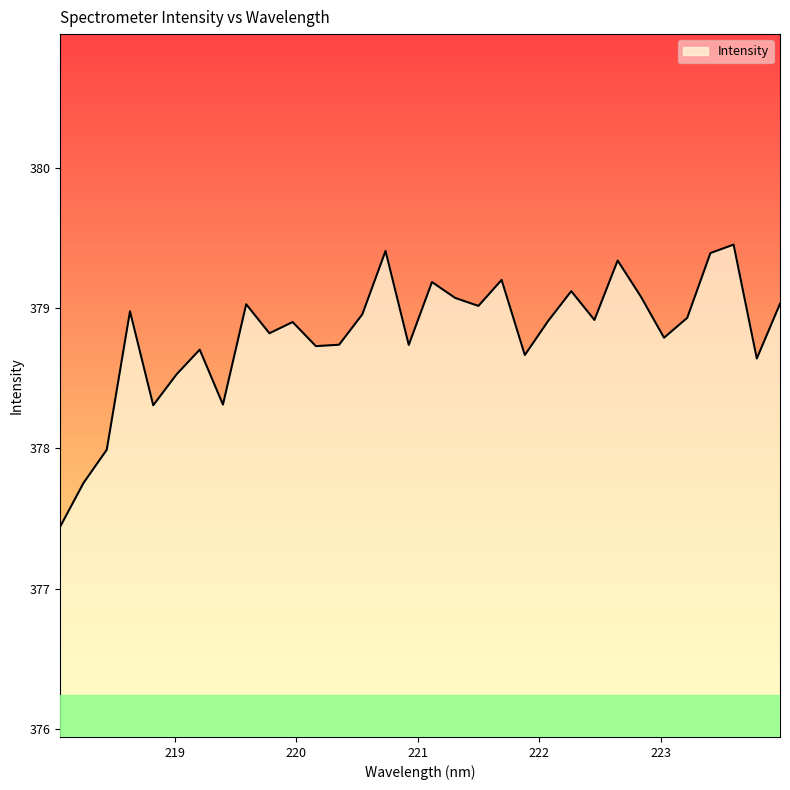

What is the maximum value shown in the chart?

379.5